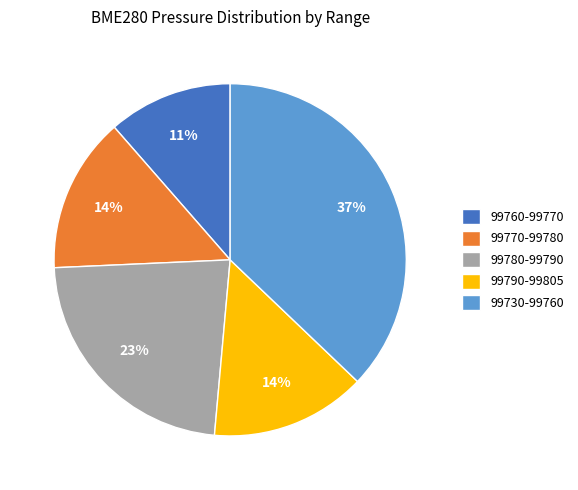

To the nearest percent, what percentage of the pie is 99760-99770?

11%